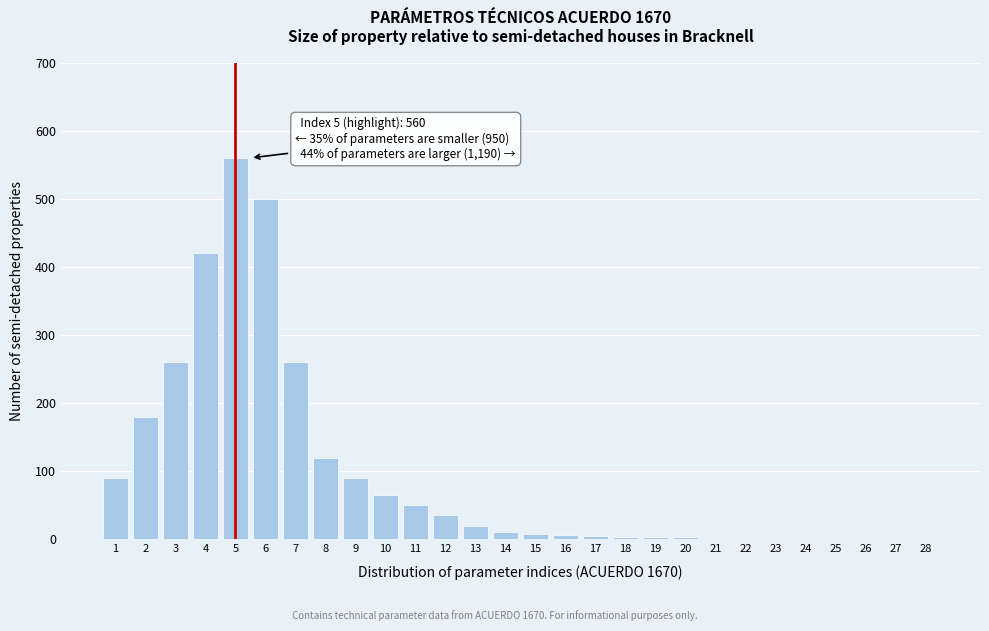

What is the change in value from 5 to 8?

-440